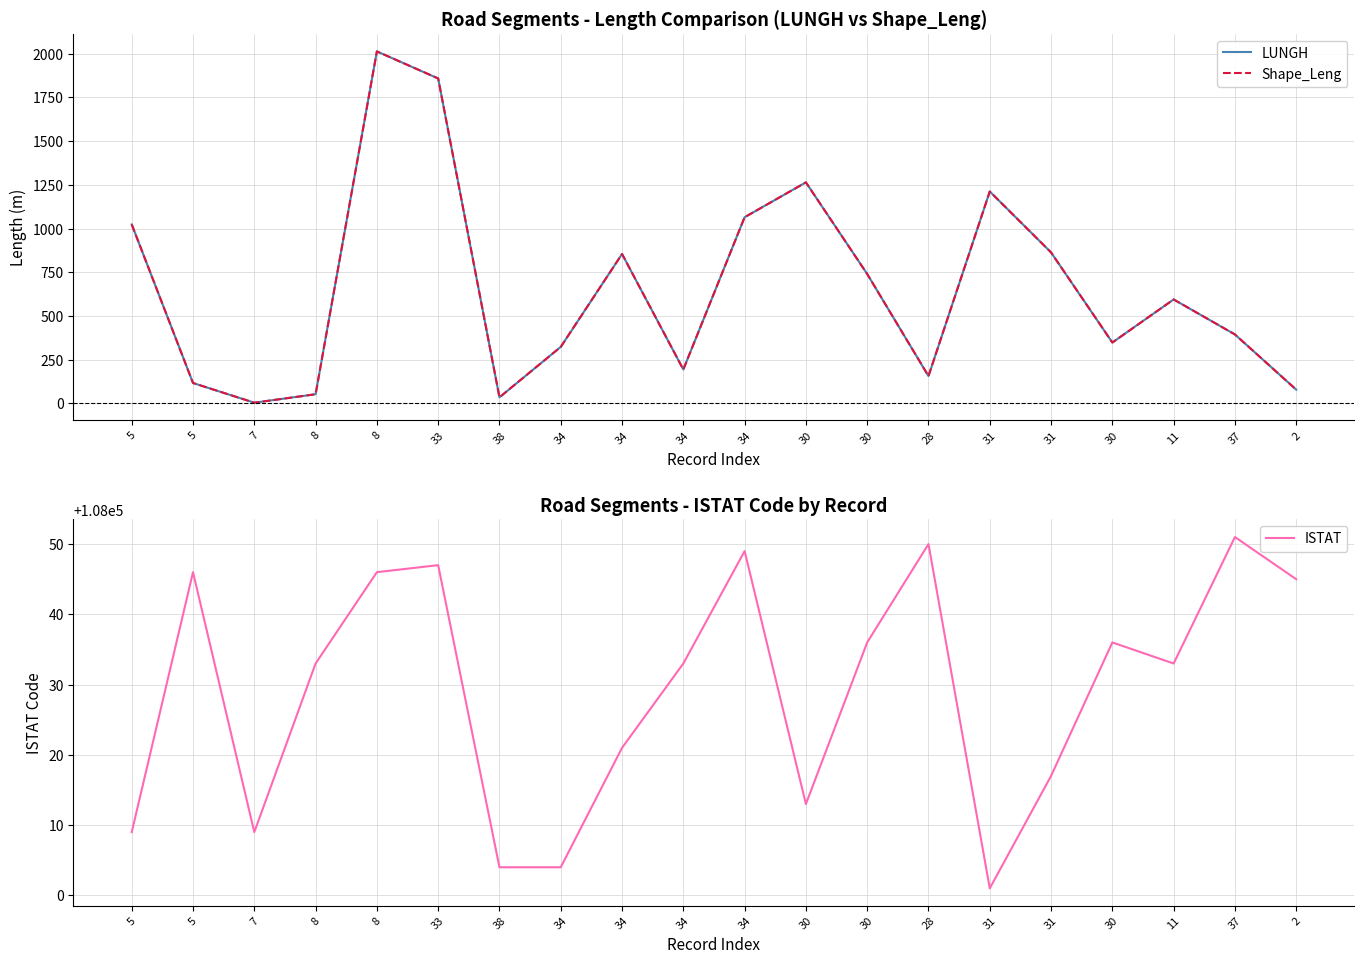

What is the value of the LUNGH point at the 12th from the left?

1264.4